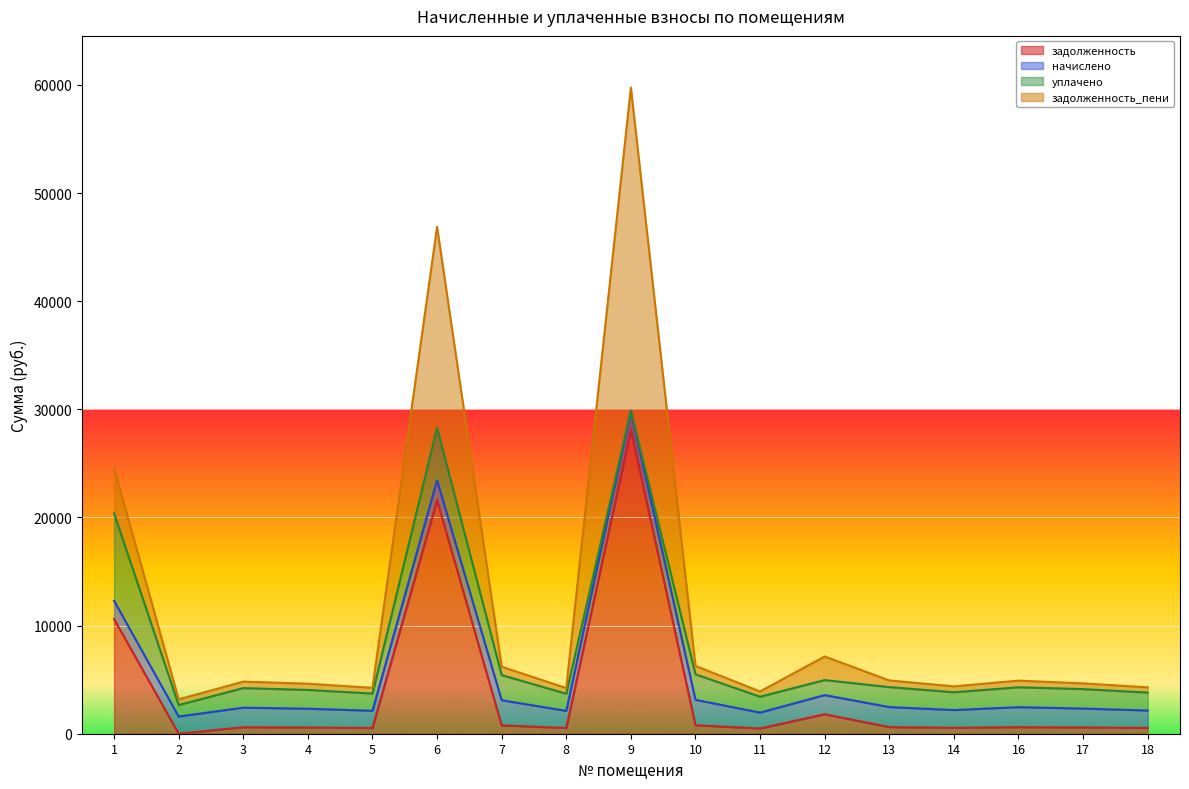

Between 7 and 16, which is larger?

7